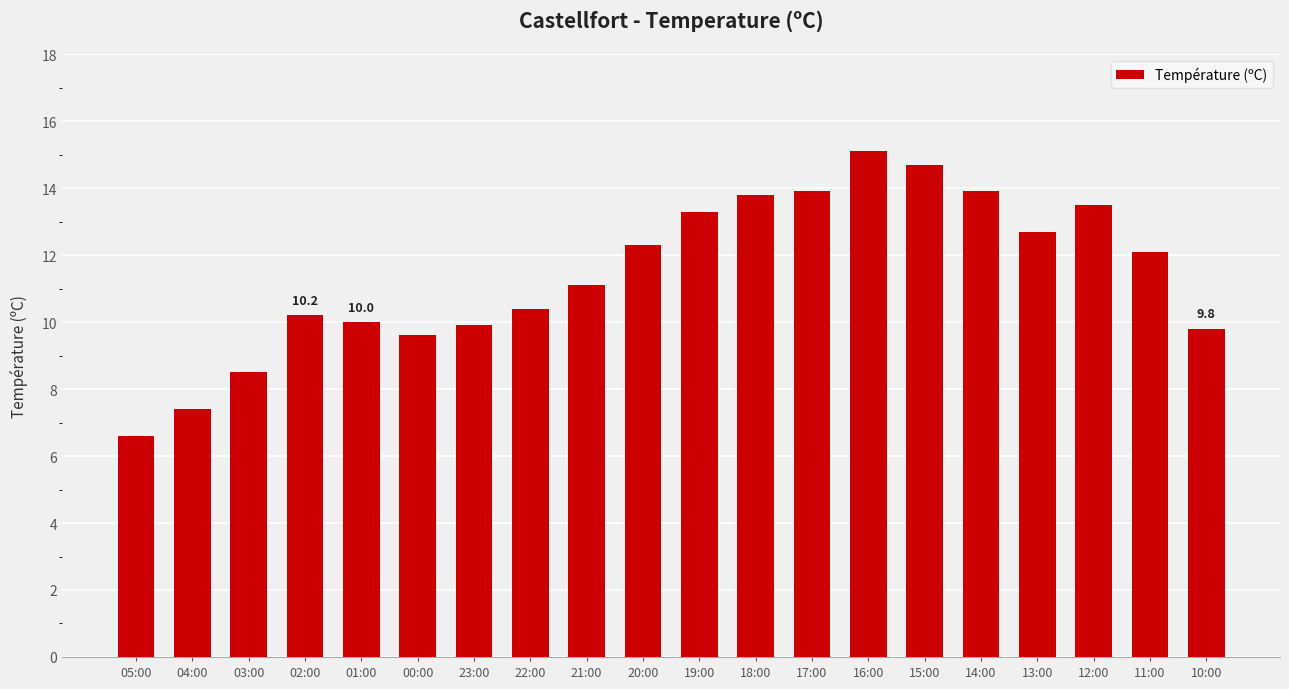

What is the difference between the maximum and minimum values?

8.5